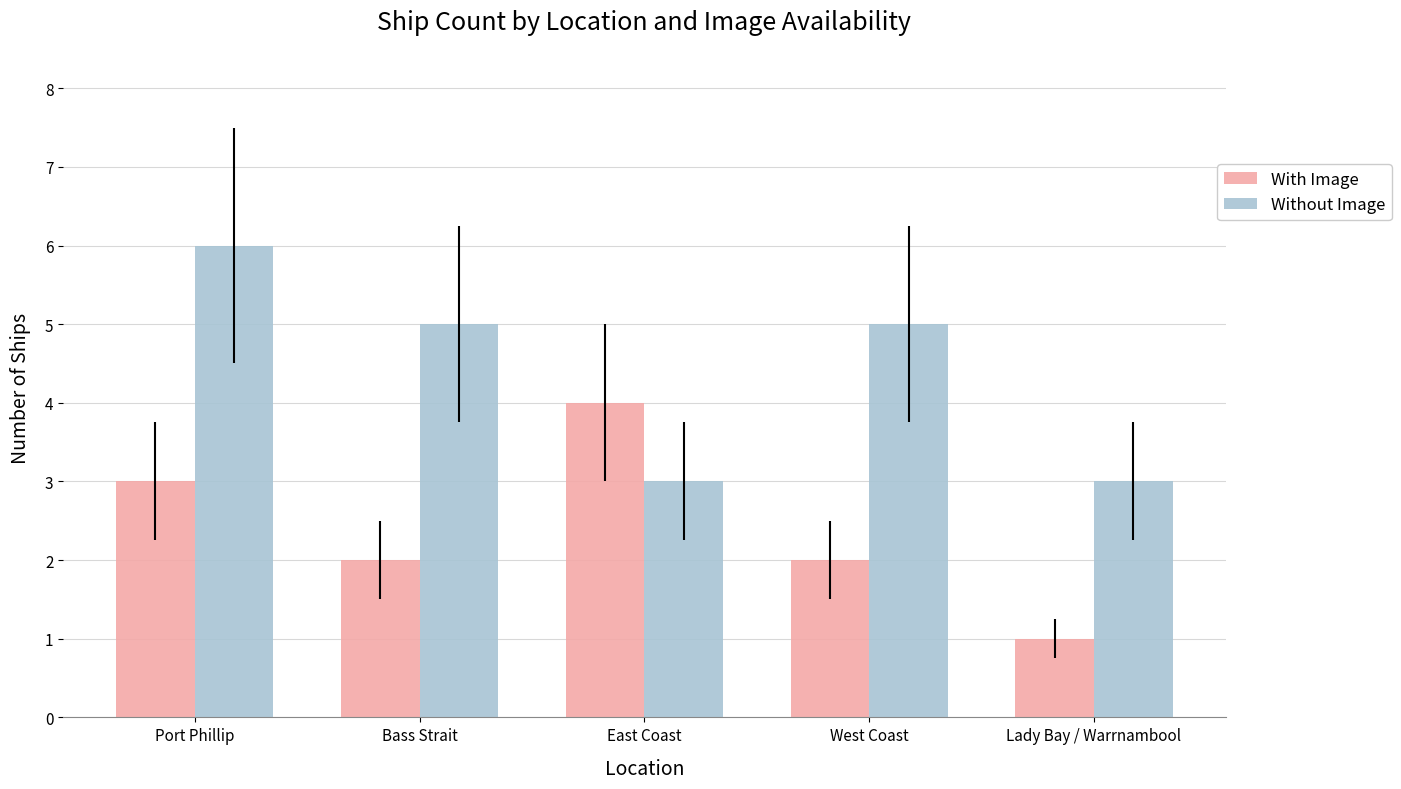

What position from the left is Bass Strait?

2